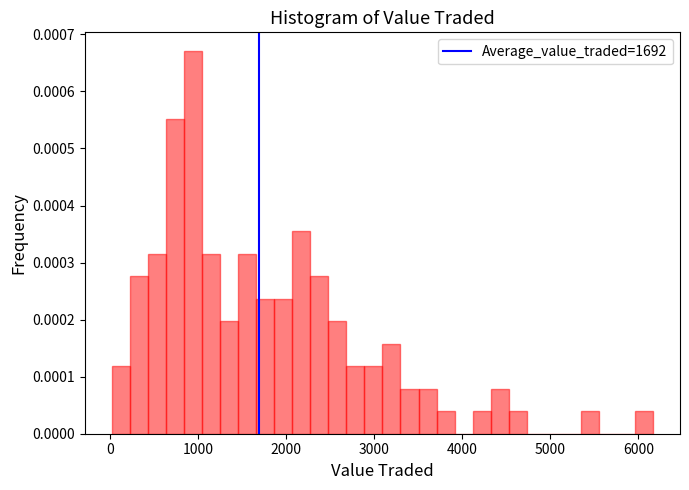

Around what value on the x-axis is the tallest bar? Give the approximate position of its centre, as read against the axis.

900